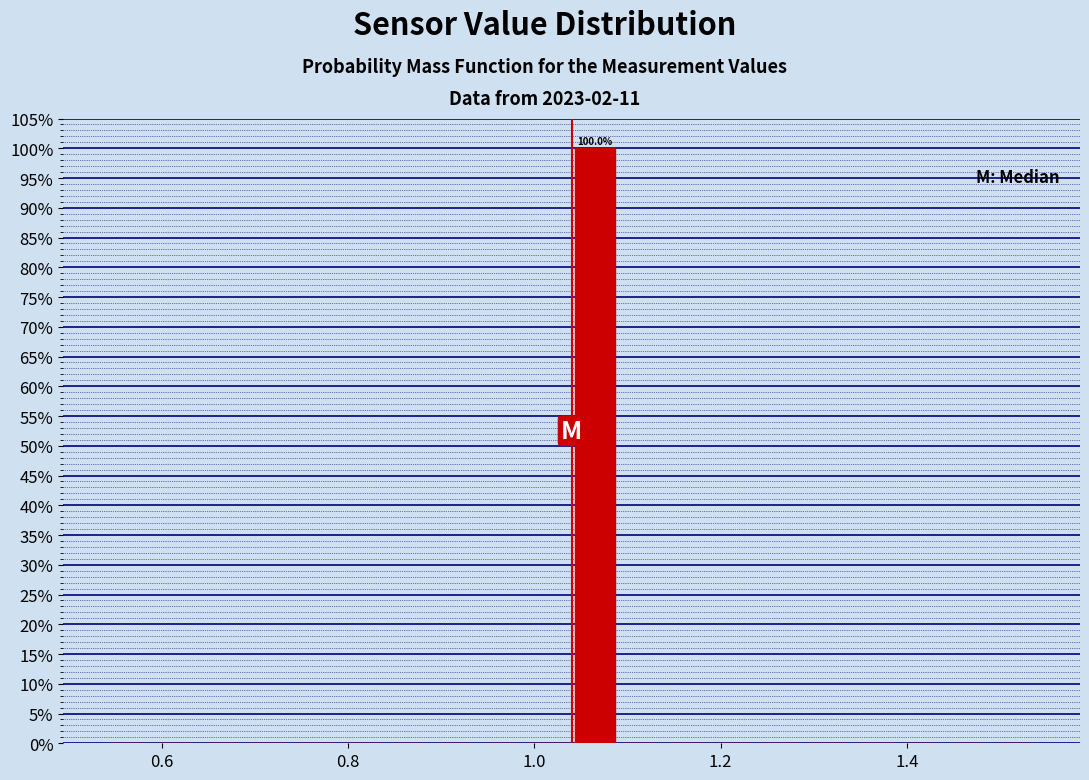

Around what value on the x-axis is the tallest bar? Give the approximate position of its centre, as read against the axis.

1.06